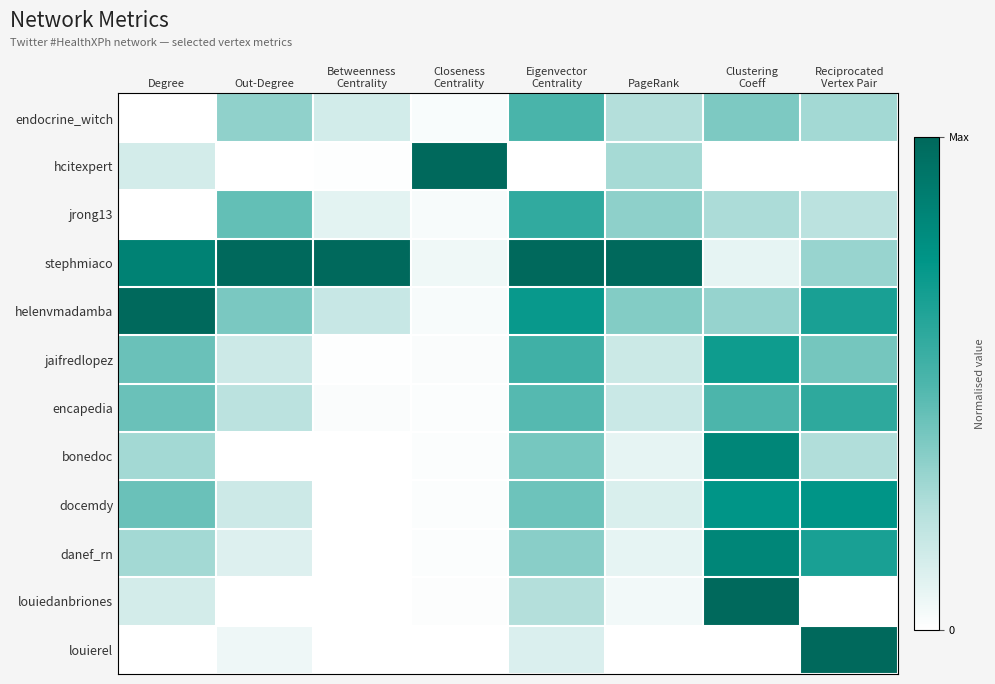

Reading left to right, transcribe all the data shown in this chart.

endocrine_witch: Degree=0.0	Out-Degree=0.3	Betweenness
Centrality=0.1	Closeness
Centrality=0.0	Eigenvector
Centrality=0.5	PageRank=0.2	Clustering
Coeff=0.4	Reciprocated
Vertex Pair=0.3
hcitexpert: Degree=0.1	Out-Degree=0.0	Betweenness
Centrality=0.0	Closeness
Centrality=1.0	Eigenvector
Centrality=0.0	PageRank=0.3	Clustering
Coeff=0.0	Reciprocated
Vertex Pair=0.0
jrong13: Degree=0.0	Out-Degree=0.4	Betweenness
Centrality=0.1	Closeness
Centrality=0.0	Eigenvector
Centrality=0.6	PageRank=0.3	Clustering
Coeff=0.3	Reciprocated
Vertex Pair=0.2
stephmiaco: Degree=0.9	Out-Degree=1.0	Betweenness
Centrality=1.0	Closeness
Centrality=0.1	Eigenvector
Centrality=1.0	PageRank=1.0	Clustering
Coeff=0.1	Reciprocated
Vertex Pair=0.3
helenvmadamba: Degree=1.0	Out-Degree=0.4	Betweenness
Centrality=0.2	Closeness
Centrality=0.0	Eigenvector
Centrality=0.7	PageRank=0.4	Clustering
Coeff=0.3	Reciprocated
Vertex Pair=0.7
jaifredlopez: Degree=0.4	Out-Degree=0.2	Betweenness
Centrality=0.0	Closeness
Centrality=0.0	Eigenvector
Centrality=0.5	PageRank=0.2	Clustering
Coeff=0.7	Reciprocated
Vertex Pair=0.4
encapedia: Degree=0.4	Out-Degree=0.2	Betweenness
Centrality=0.0	Closeness
Centrality=0.0	Eigenvector
Centrality=0.5	PageRank=0.2	Clustering
Coeff=0.5	Reciprocated
Vertex Pair=0.6
bonedoc: Degree=0.3	Out-Degree=0.0	Betweenness
Centrality=0.0	Closeness
Centrality=0.0	Eigenvector
Centrality=0.4	PageRank=0.1	Clustering
Coeff=0.8	Reciprocated
Vertex Pair=0.2
docemdy: Degree=0.4	Out-Degree=0.2	Betweenness
Centrality=0.0	Closeness
Centrality=0.0	Eigenvector
Centrality=0.4	PageRank=0.1	Clustering
Coeff=0.8	Reciprocated
Vertex Pair=0.8
danef_rn: Degree=0.3	Out-Degree=0.1	Betweenness
Centrality=0.0	Closeness
Centrality=0.0	Eigenvector
Centrality=0.4	PageRank=0.1	Clustering
Coeff=0.8	Reciprocated
Vertex Pair=0.7
louiedanbriones: Degree=0.1	Out-Degree=0.0	Betweenness
Centrality=0.0	Closeness
Centrality=0.0	Eigenvector
Centrality=0.2	PageRank=0.0	Clustering
Coeff=1.0	Reciprocated
Vertex Pair=0.0
louierel: Degree=0.0	Out-Degree=0.1	Betweenness
Centrality=0.0	Closeness
Centrality=0.0	Eigenvector
Centrality=0.1	PageRank=0.0	Clustering
Coeff=0.0	Reciprocated
Vertex Pair=1.0